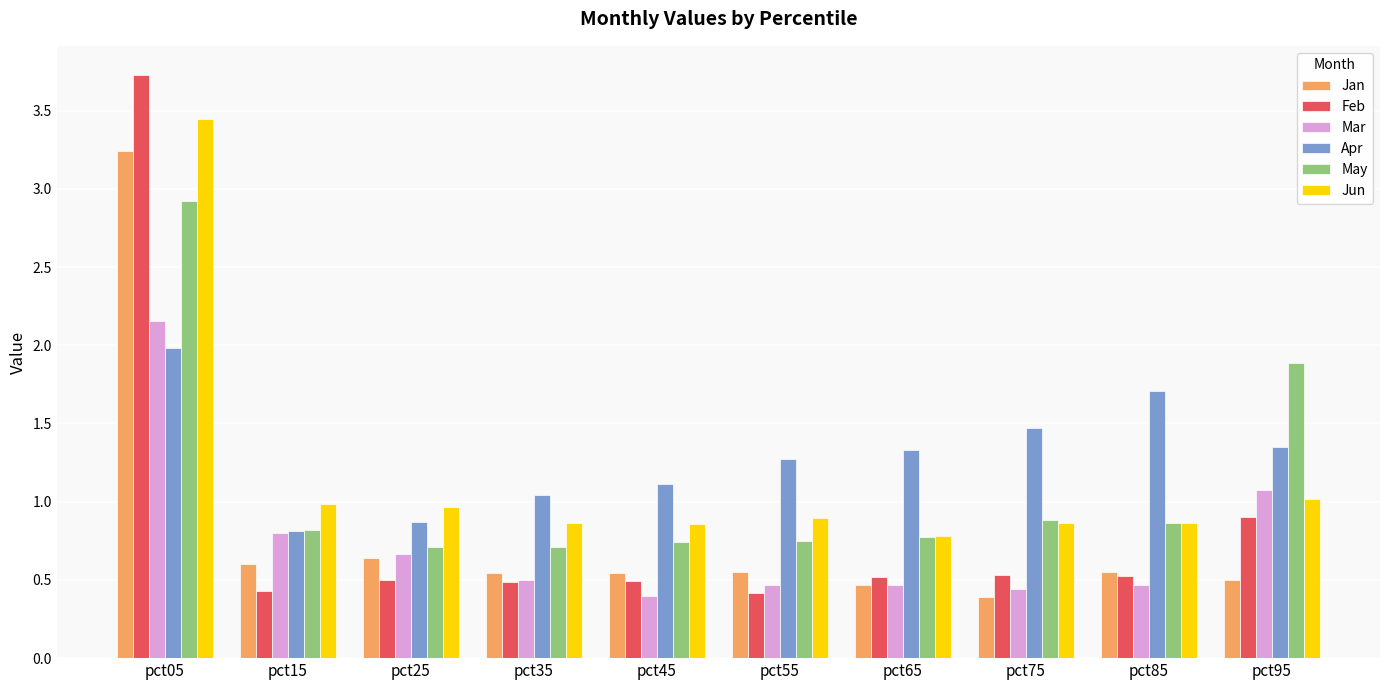

What is the sum of the May values at pct65 and pct35?

1.5